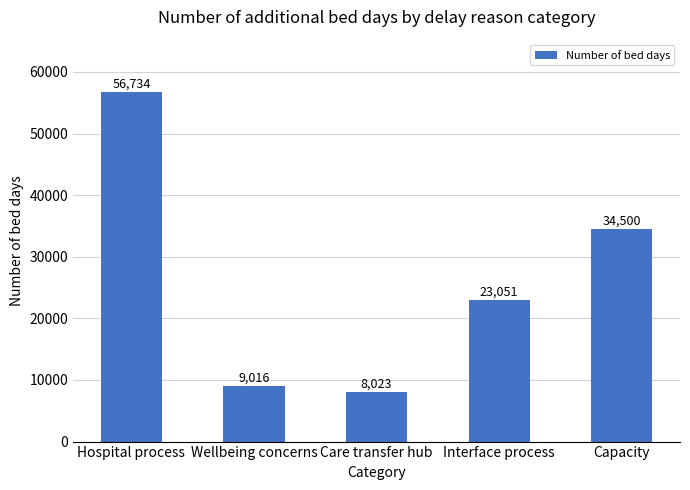

Reading left to right, what are all the values shown in this chart?

Hospital process=56734	Wellbeing concerns=9016	Care transfer hub=8023	Interface process=23051	Capacity=34500